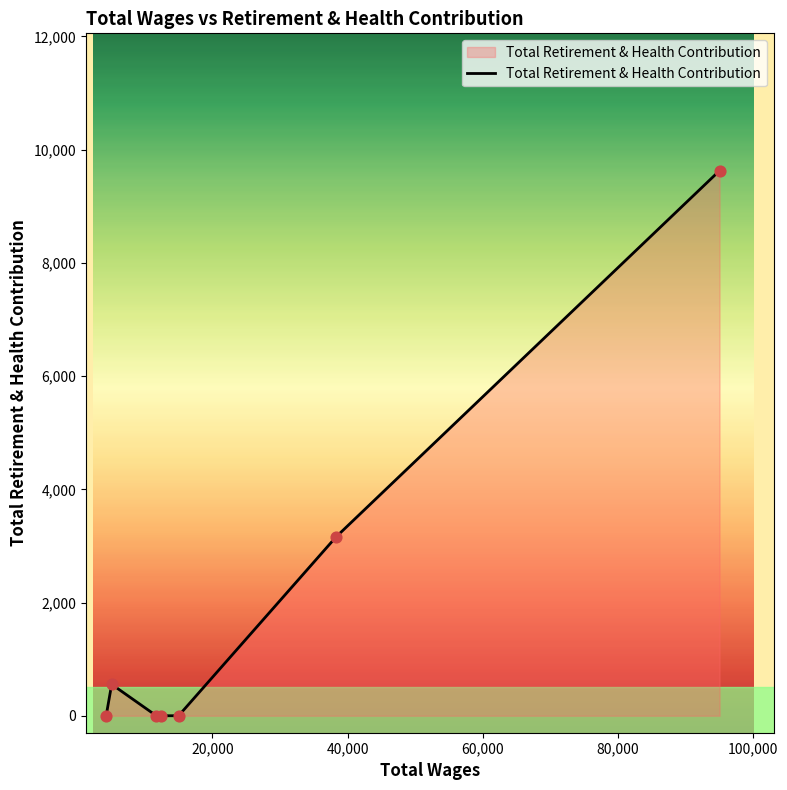

True or false: the data has more than 2 interior local peaks.

False